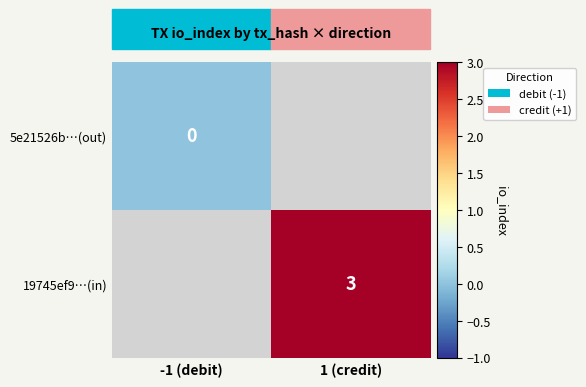

The 19745ef9…(in) series shows 2 at 1 (credit). True or false?

False